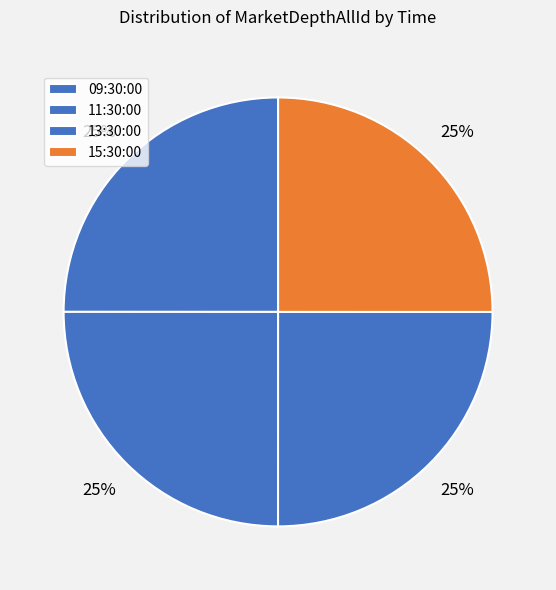

How many slices are in this pie chart?

4